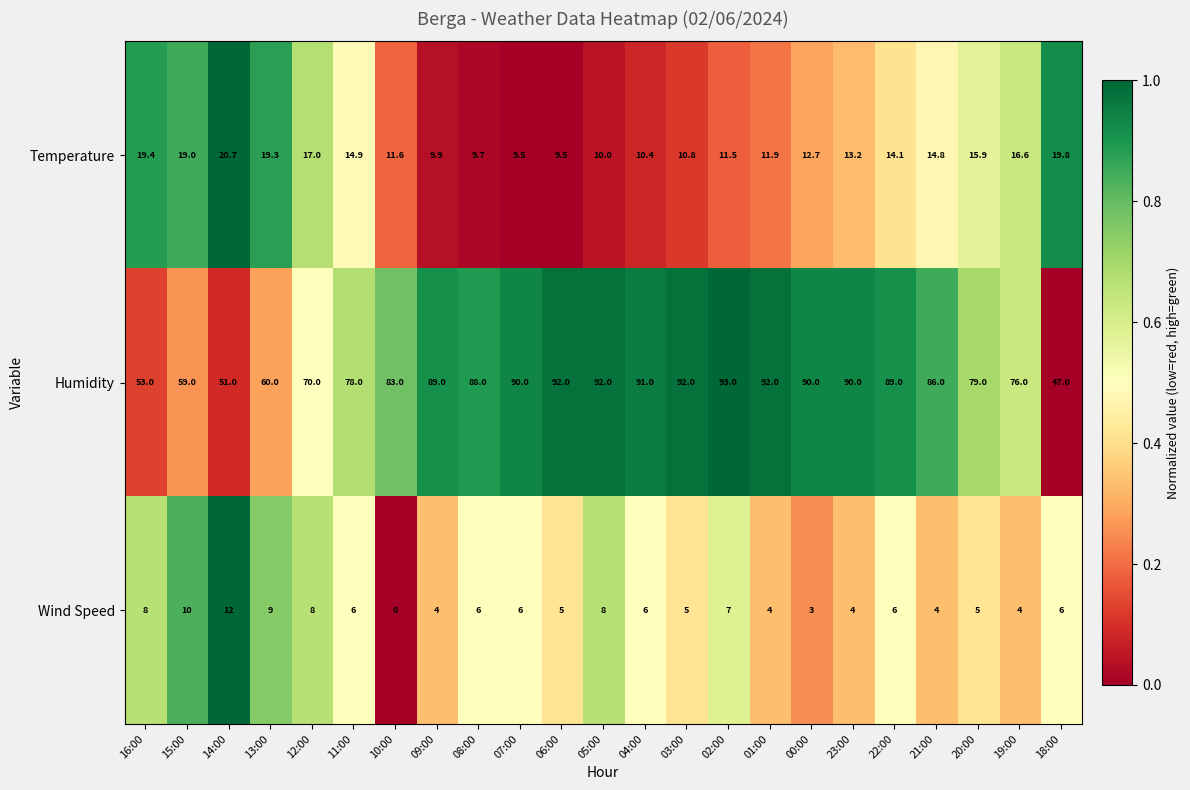

What is the greatest value displayed?

93.0